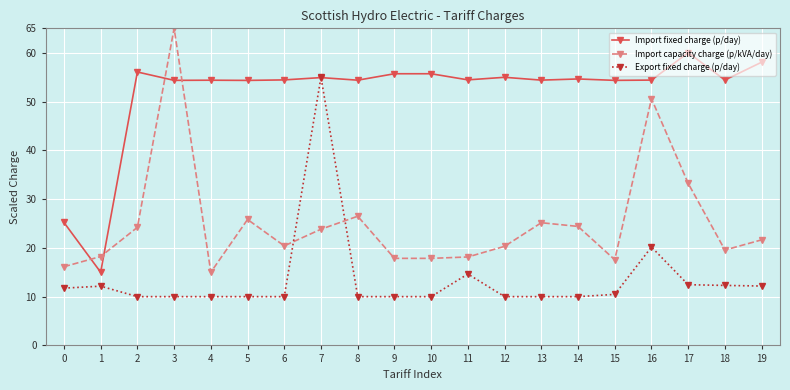

List the series in order of their overall mean, lowest first.

Export fixed charge (p/day), Import capacity charge (p/kVA/day), Import fixed charge (p/day)